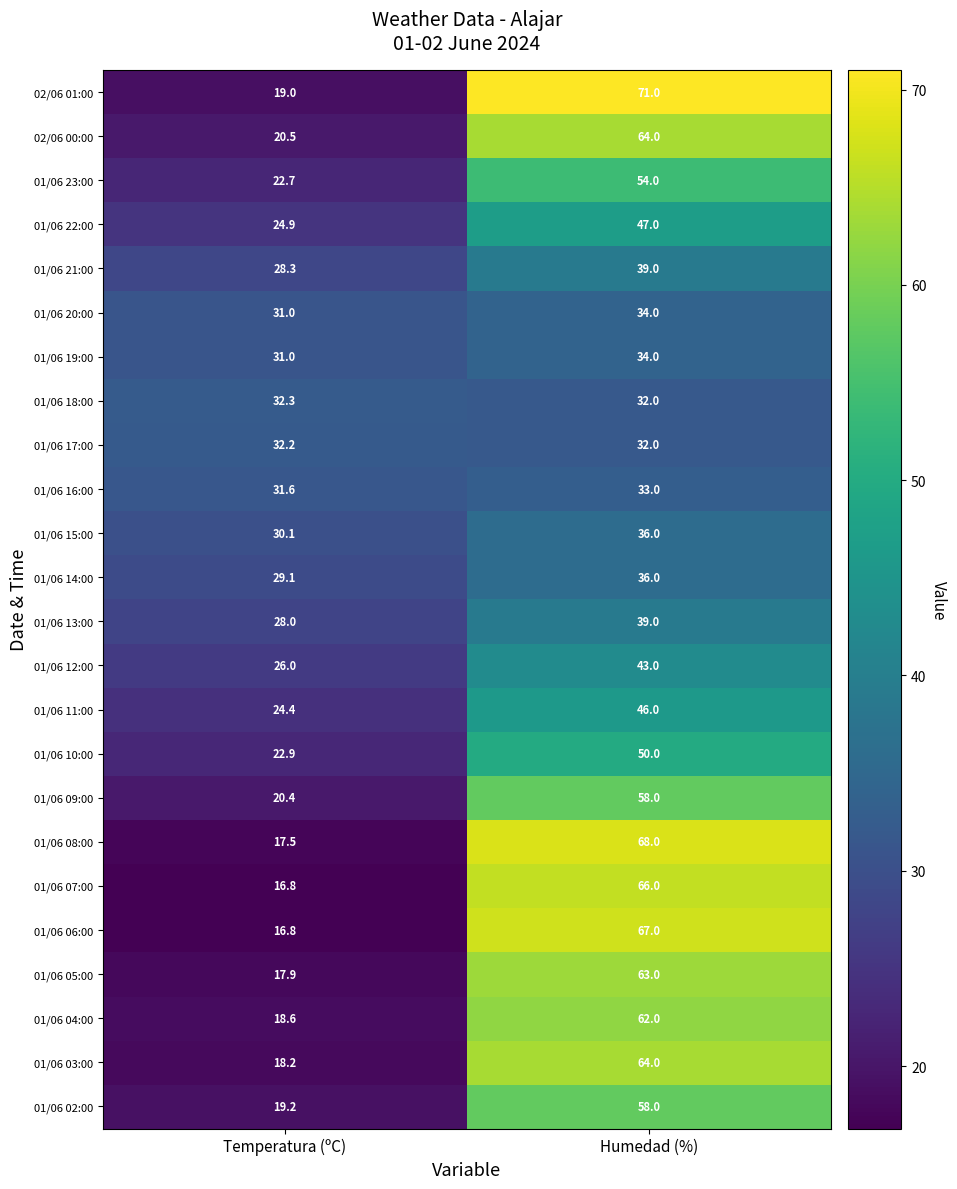

Is it true that 01/06 10:00 equals 22.9 at Temperatura (ºC)?

True